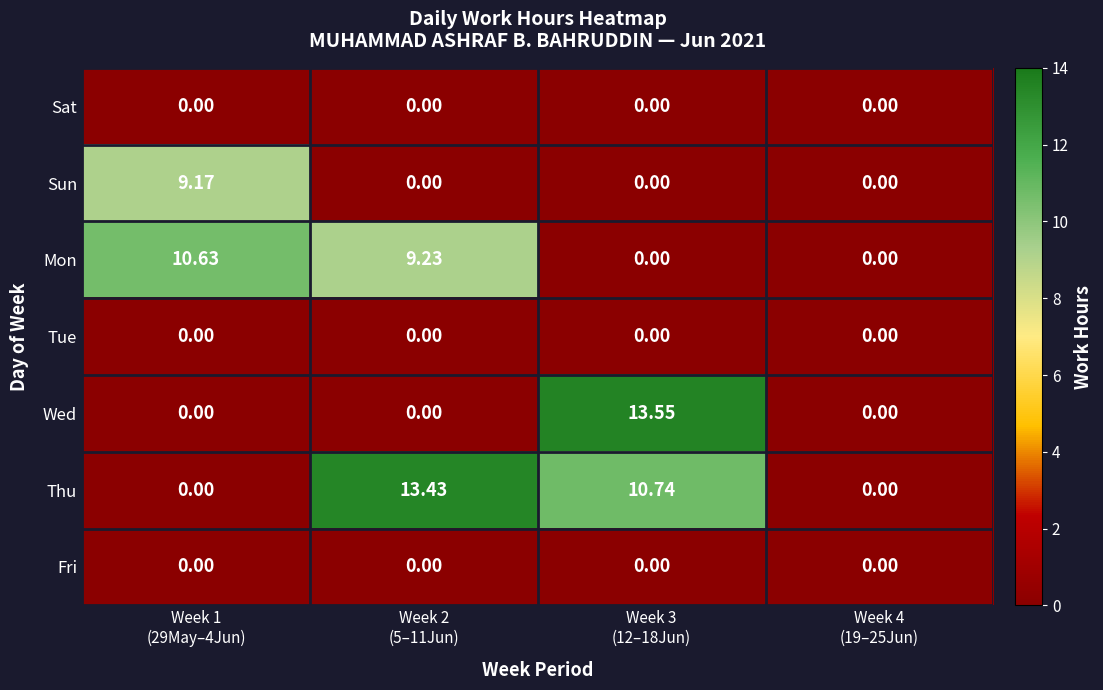

Which series has the widest spread of values?

Wed